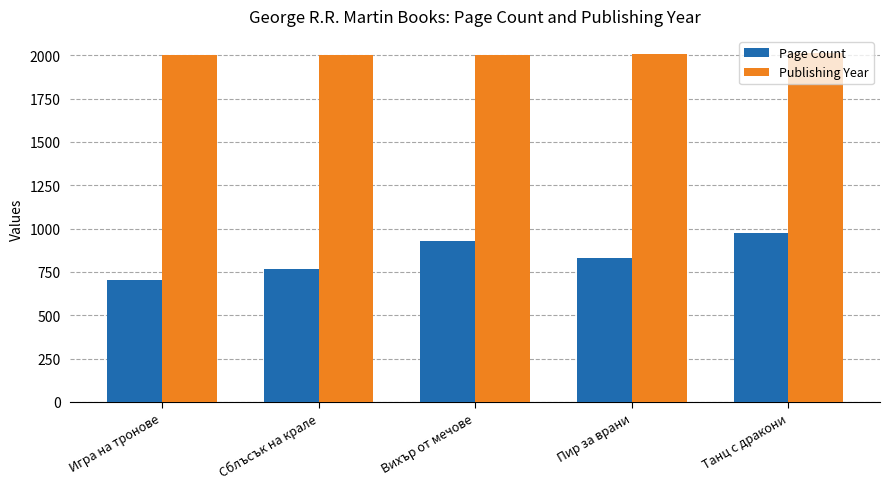

At how many categories does at least one series exceed 994?

5